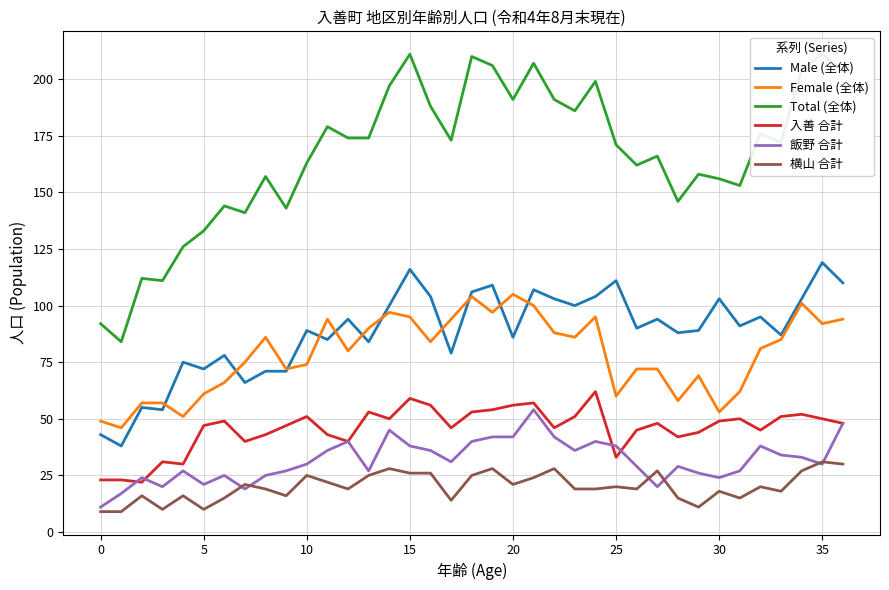

True or false: Female (全体) and 飯野 合計 cross at least once.

False